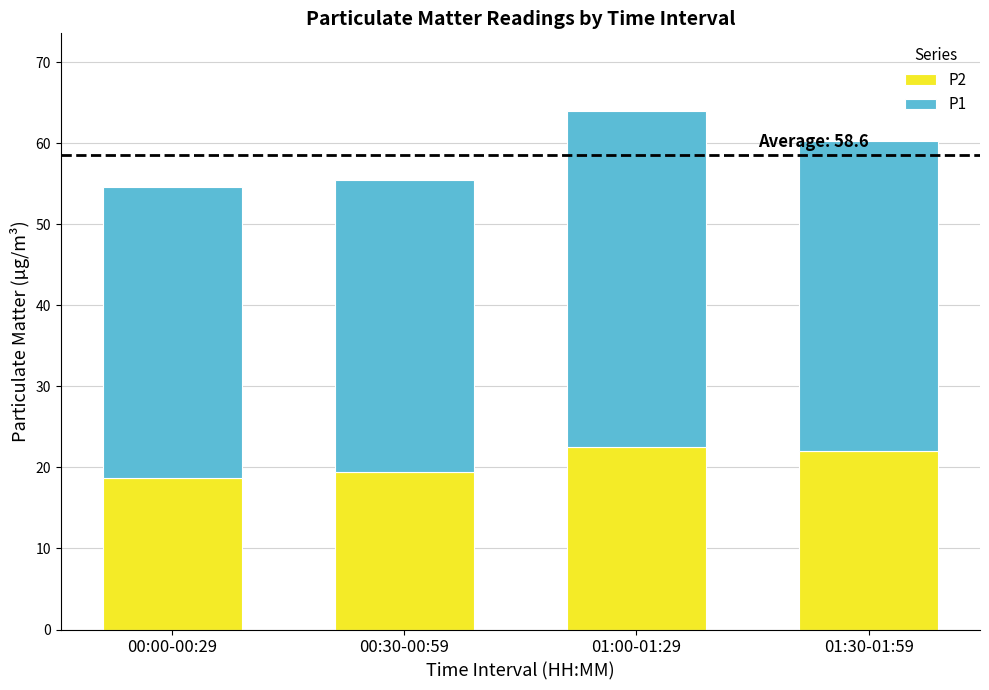

What is the sum of the P2 values at 01:30-01:59 and 00:00-00:29?

40.6